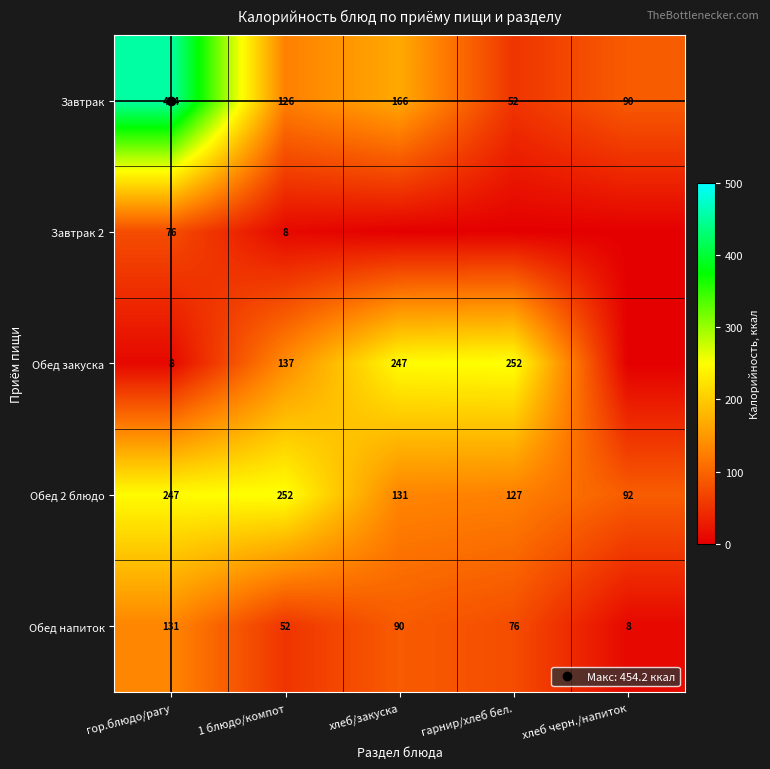

Count the number of categories in the chart.

5